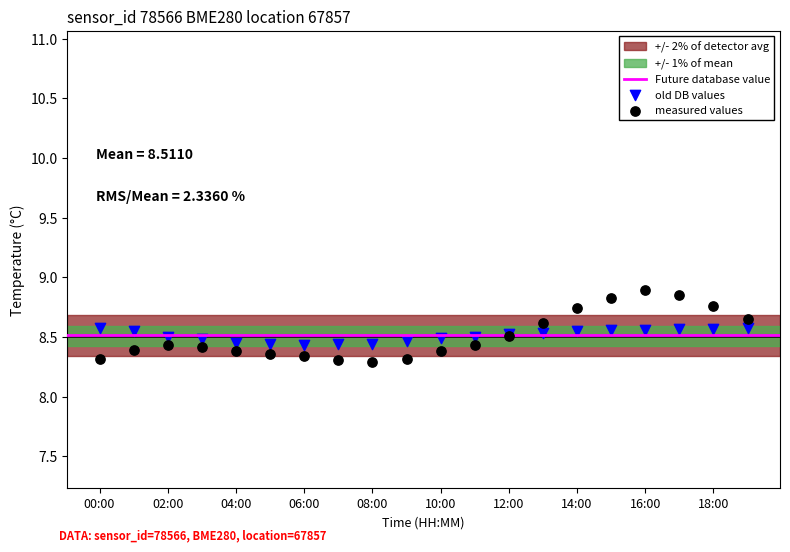

Which series has the widest spread of Y values?

measured values